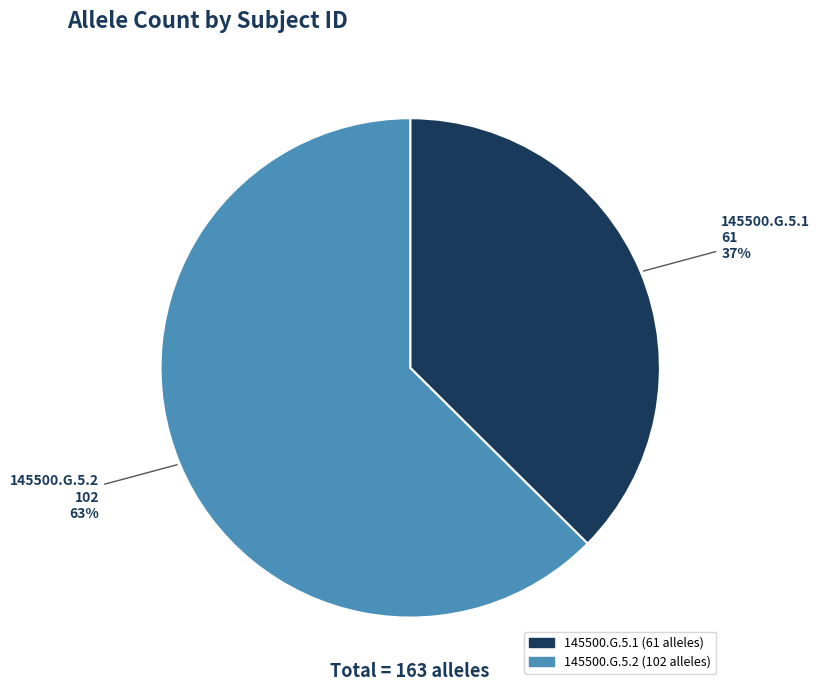

How many segments does this pie chart have?

2